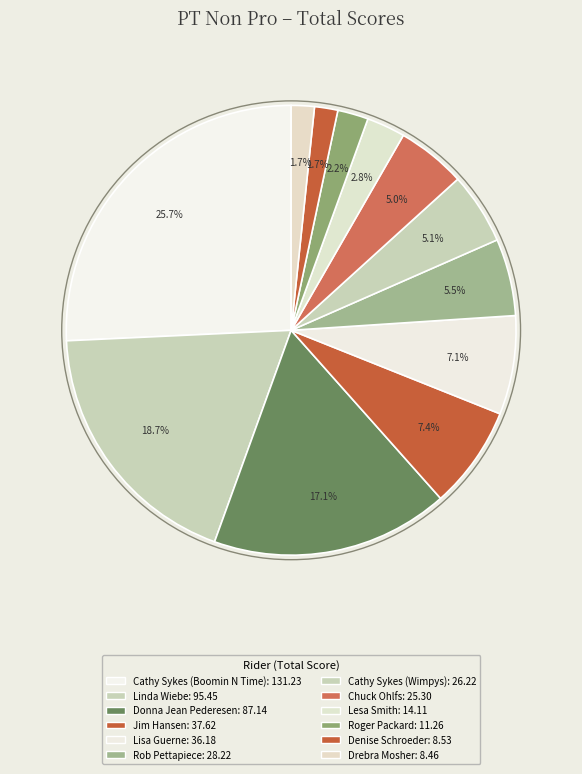

How many slices are in this pie chart?

12